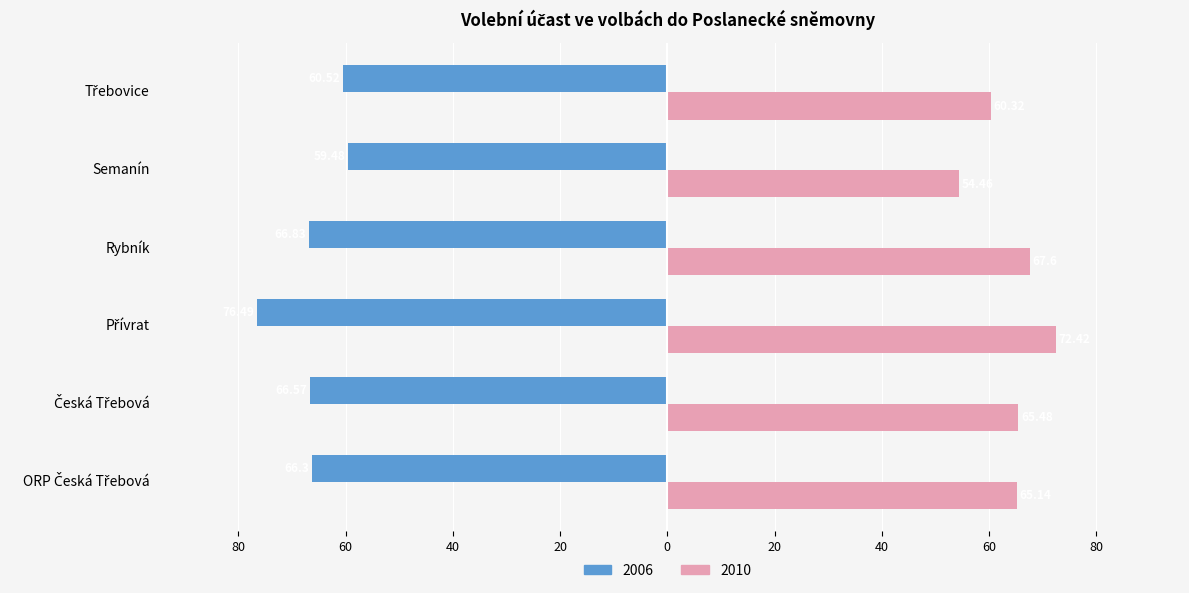

Which series has the widest spread of values?

2010